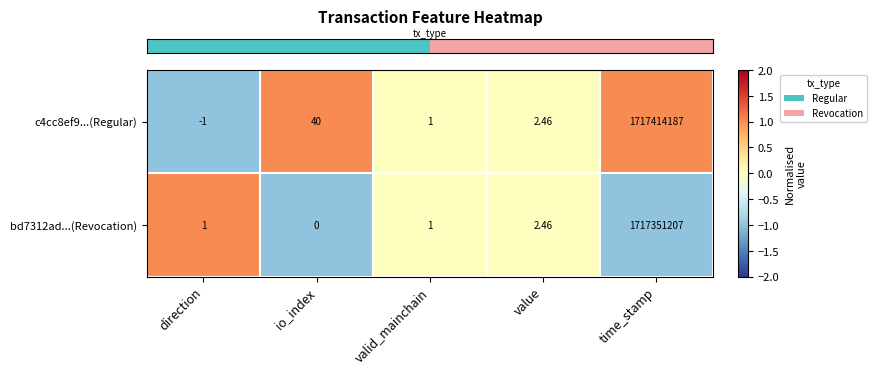

Where is c4cc8ef9...(Regular) nearest to the value 858707093?

io_index